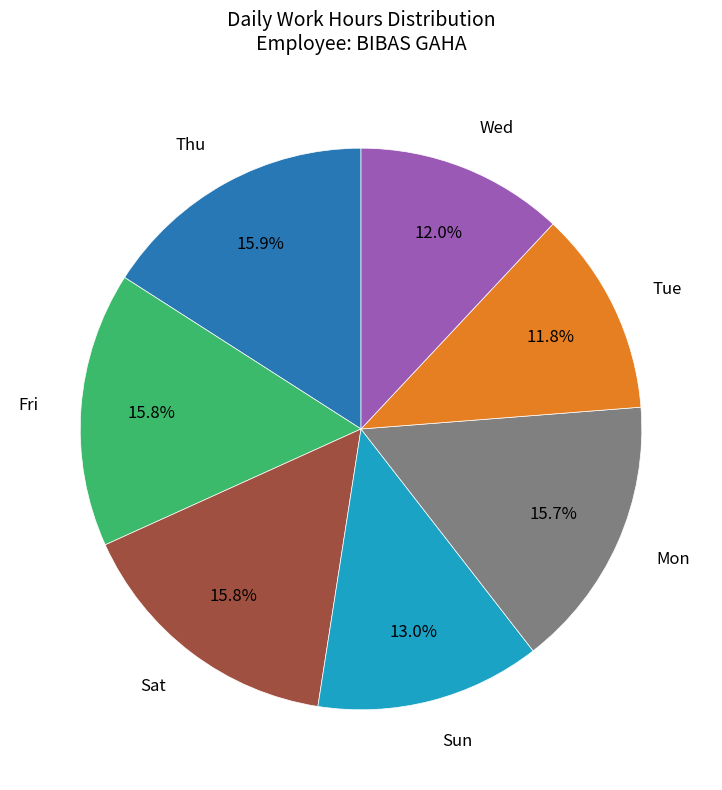

Is there any slice that represents more than half of the pie?

No